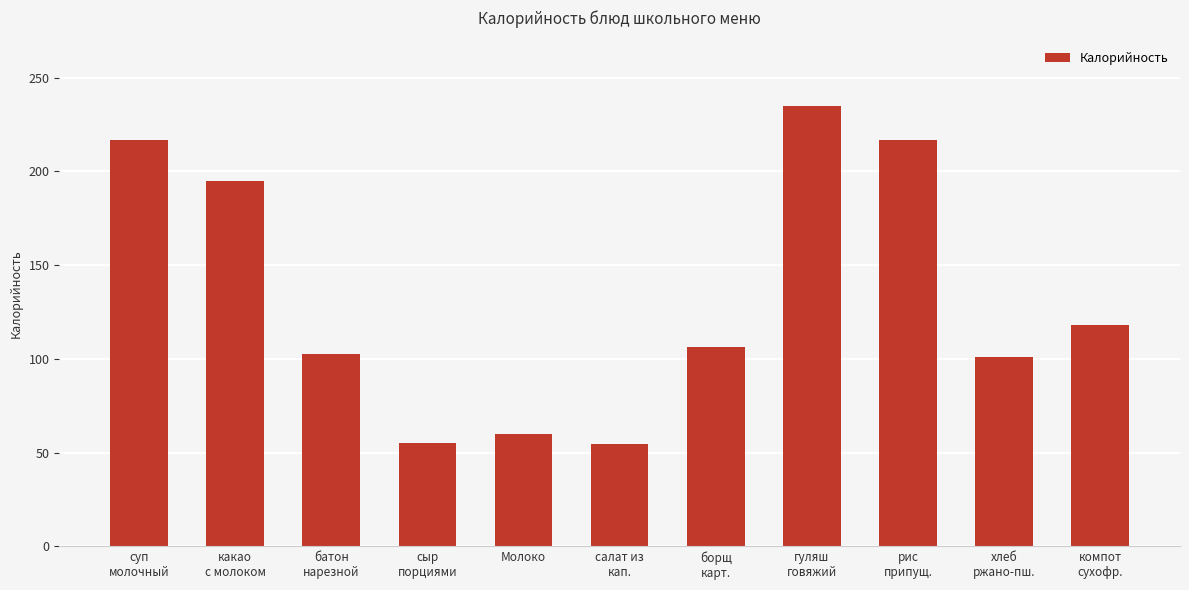

Approximately how many times larger is the value at суп
молочный compared to рис
припущ.?

1.0